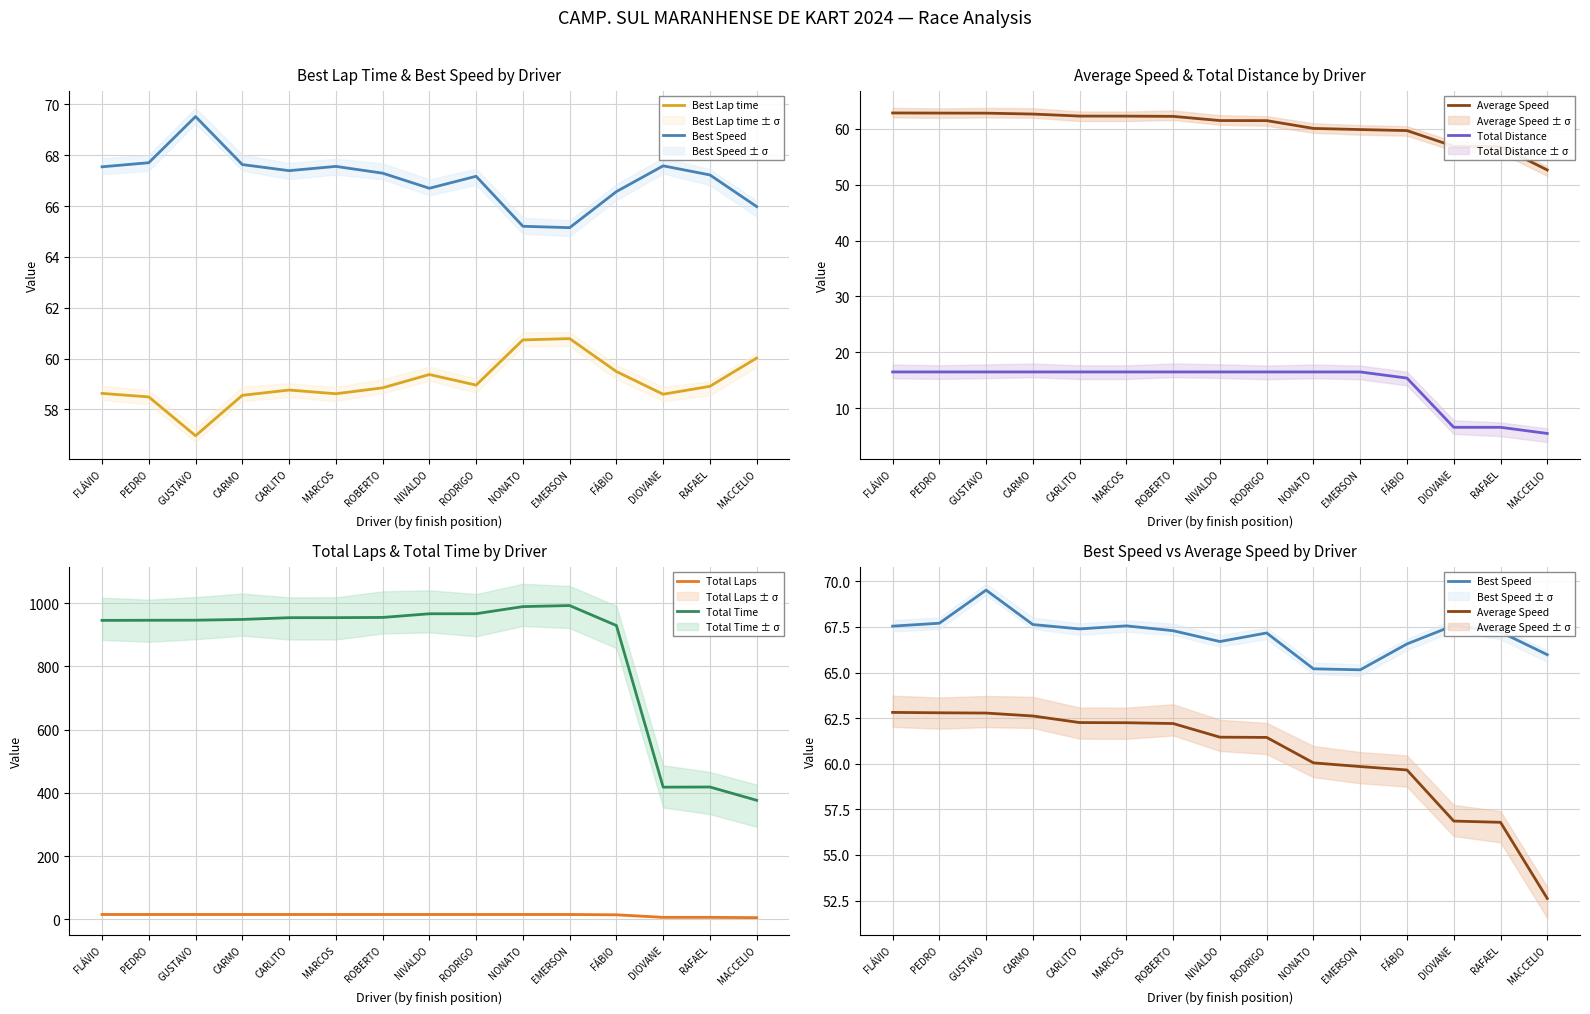

What is the sum of all Average Speed values?

906.4